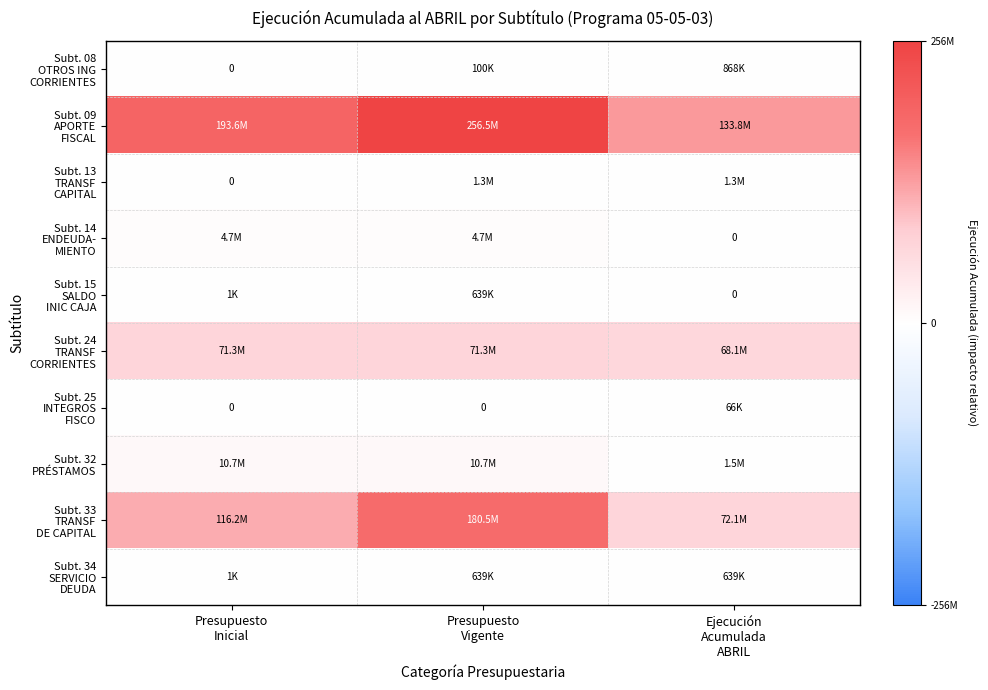

What is the difference between the highest and lowest values at Presupuesto
Vigente?

256467311